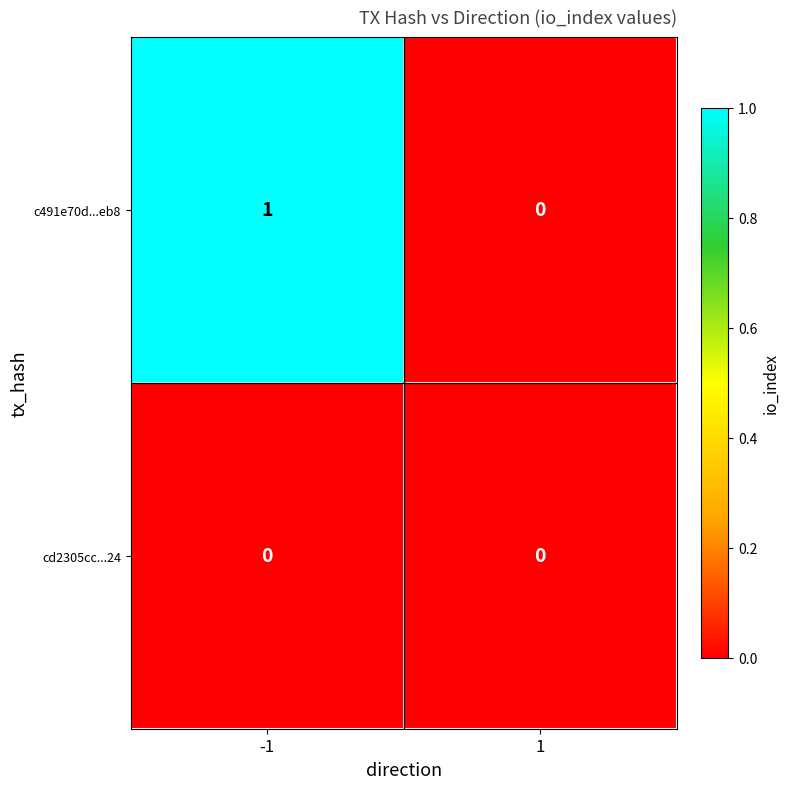

Which series has the largest total across all categories?

c491e70d...eb8